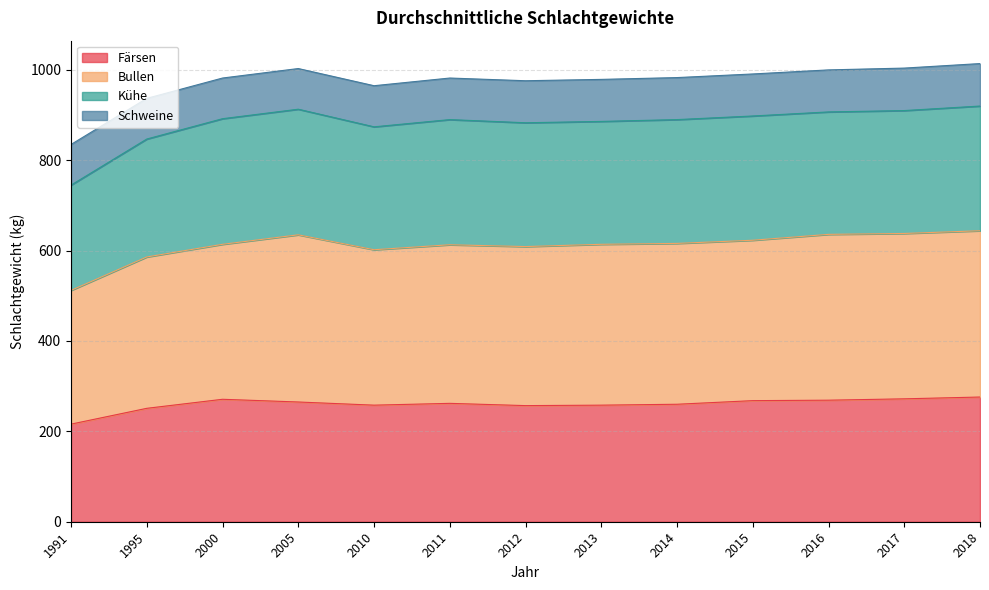

Is it true that Färsen equals 216 at 1991?

True